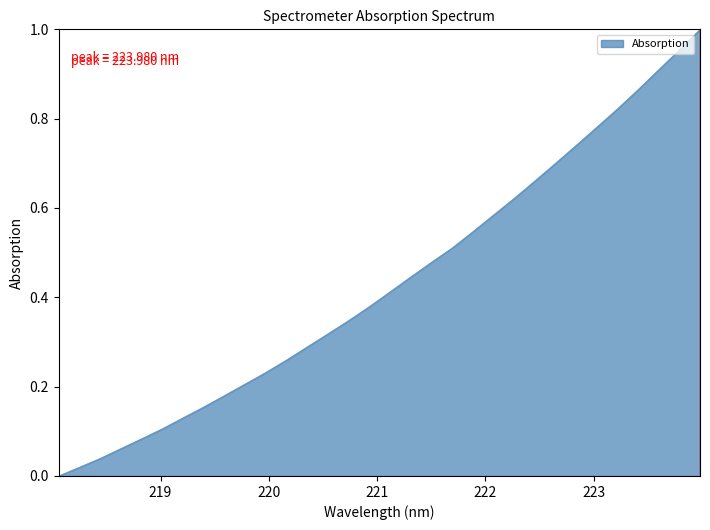

True or false: there are more than 2 points higher than both neighbors.

False